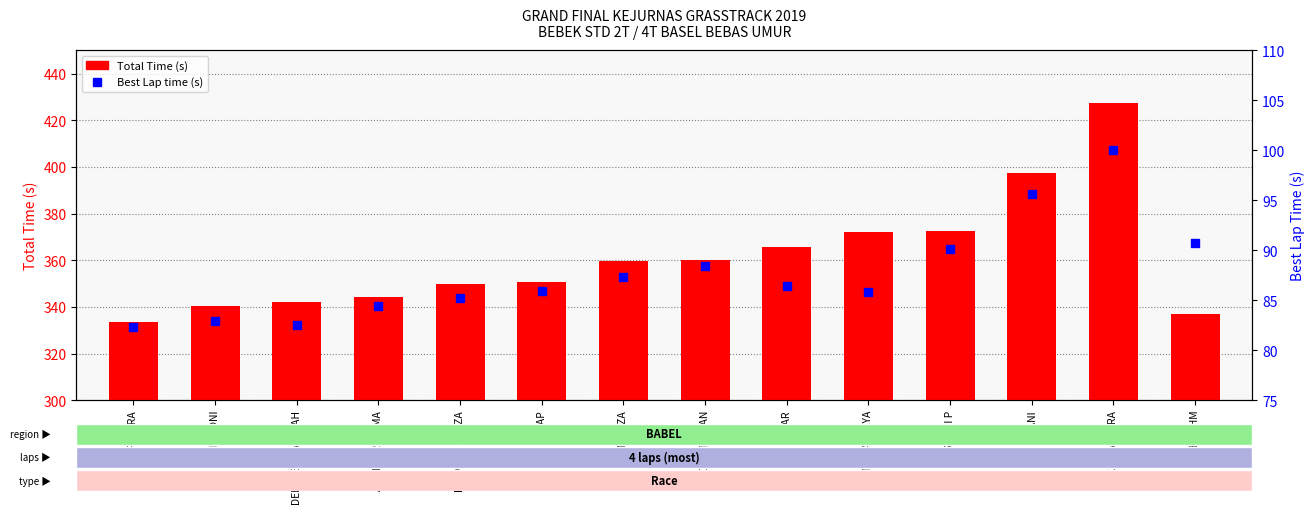

What are all the series names shown in the legend?

Total Time (s), Best Lap time (s)